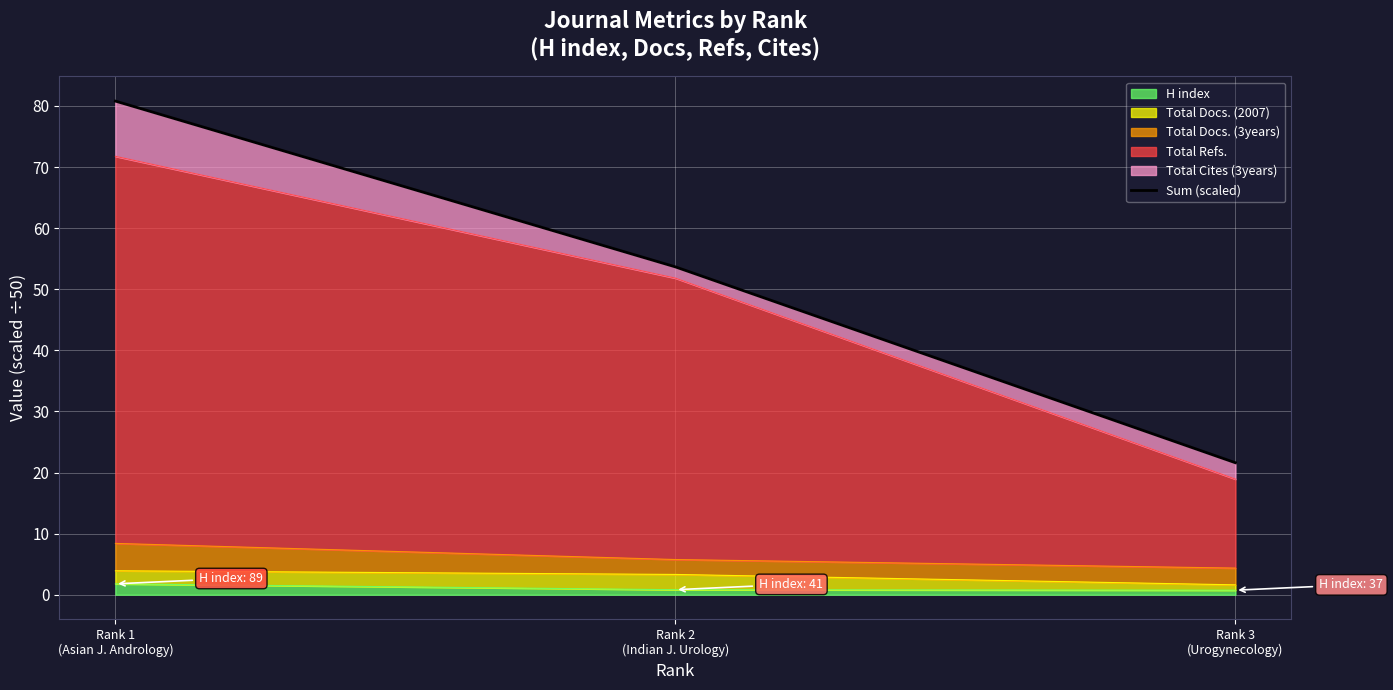

What value does the data have at Rank 1
(Asian J. Andrology)?

80.8